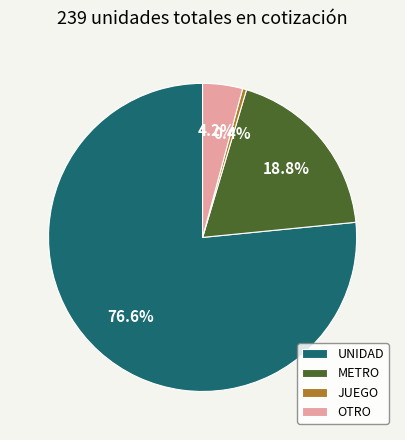

Which has a higher value, METRO or OTRO?

METRO